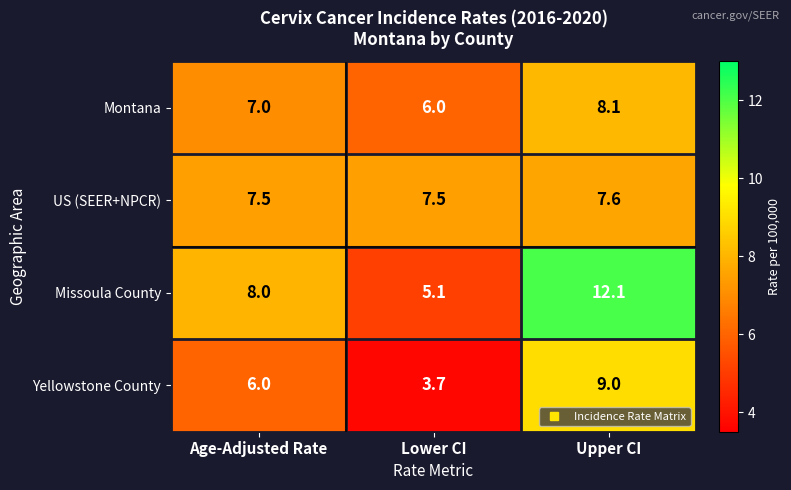

How many values in the Montana series are below 7?

1